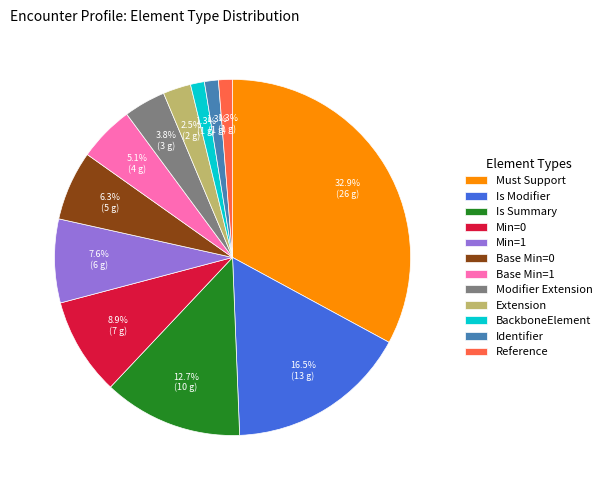

Which slice is the largest?

Must Support